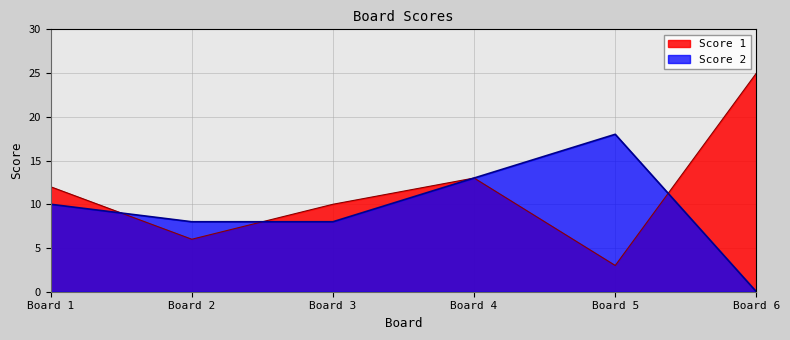

Which category has the lowest value in the Score 1 series?

Board 5